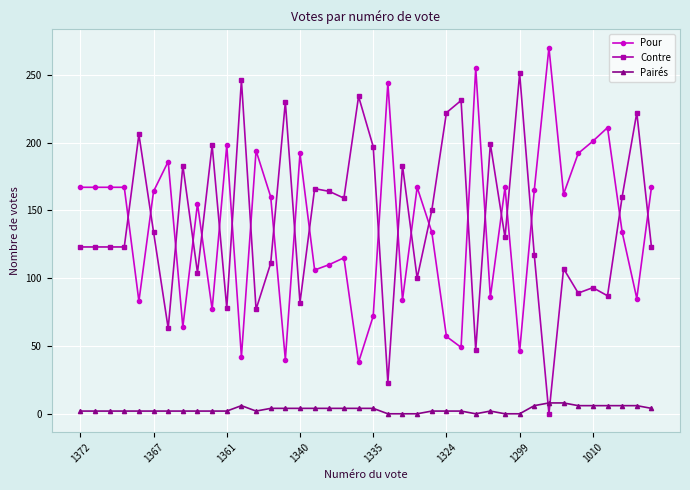

True or false: Pairés and Pour intersect in this chart.

False